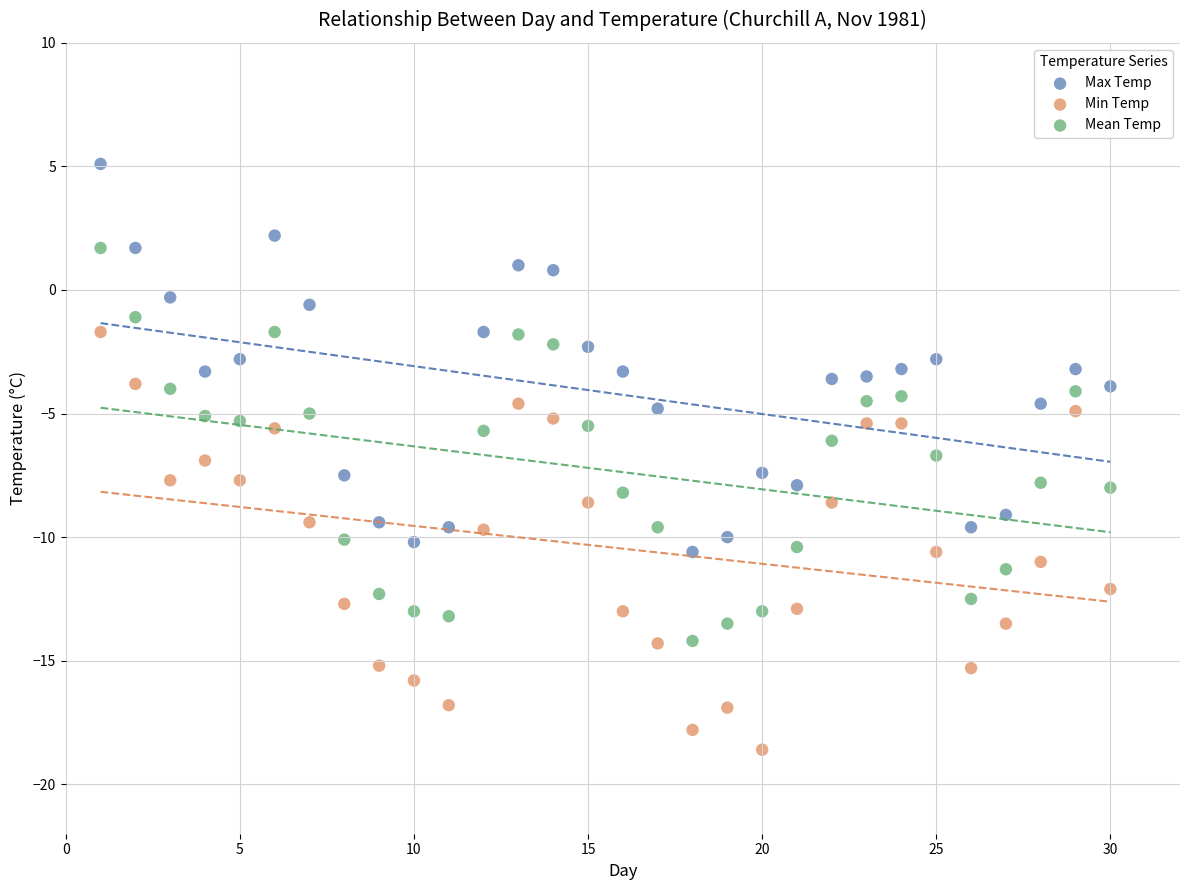

Across all data points, what is the range of Y values (max minus min)?

23.7